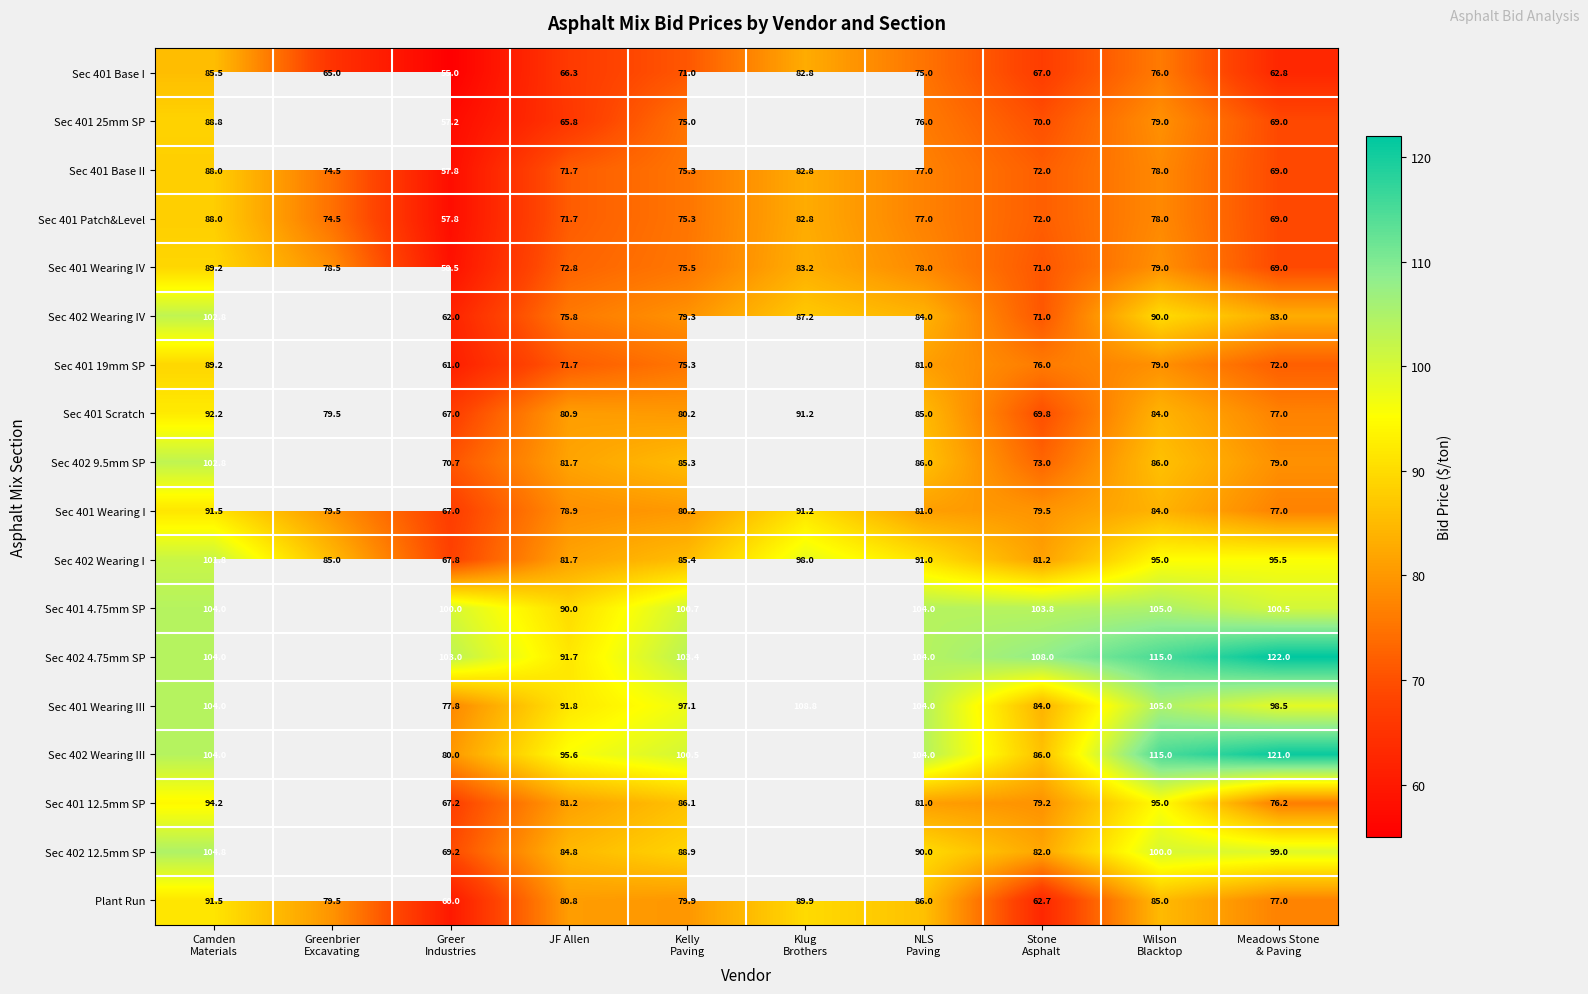

At which label is Sec 401 Wearing IV closest to 73?

JF Allen